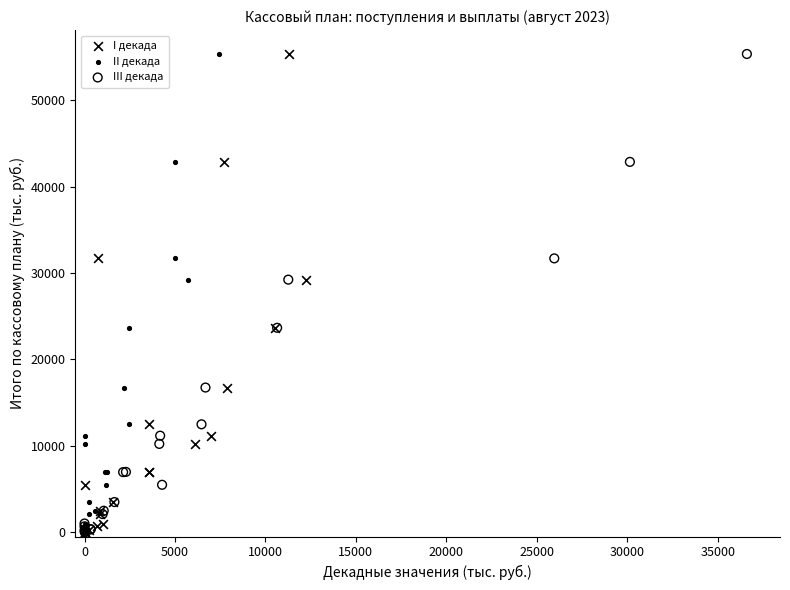

What are all the series names shown in the legend?

I декада, II декада, III декада